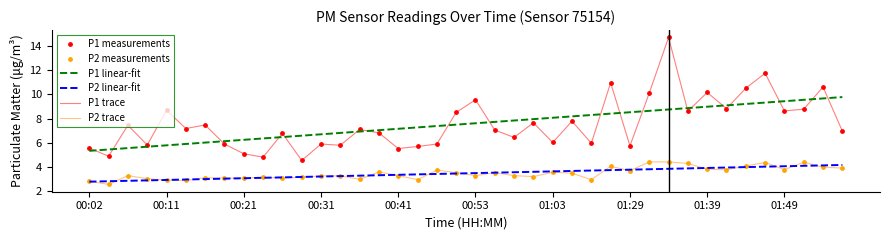

What is the lowest value of the P2 trace series?

2.6